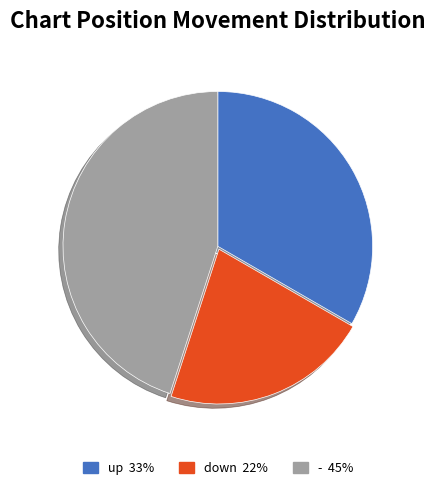

Between - and down, which is larger?

-